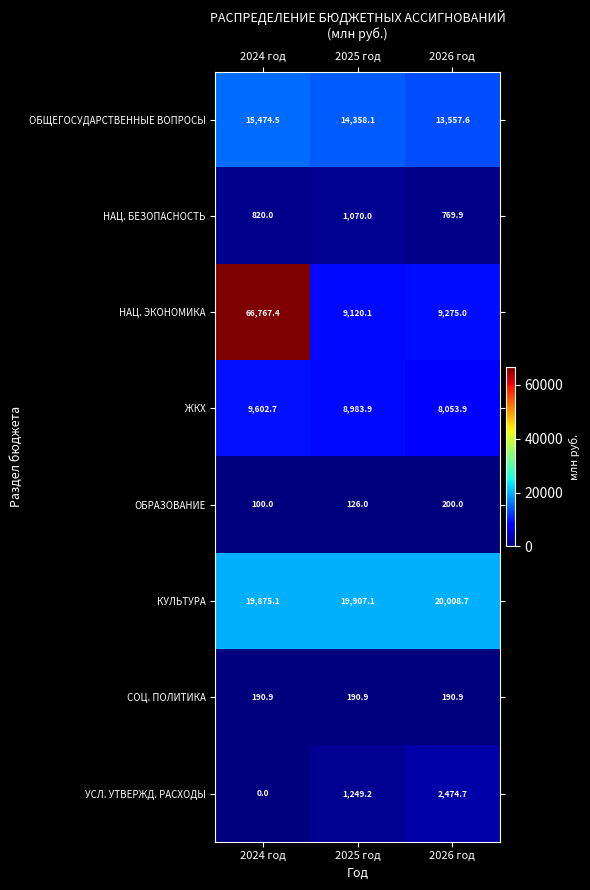

Which series has the largest range (max minus min)?

НАЦ. ЭКОНОМИКА